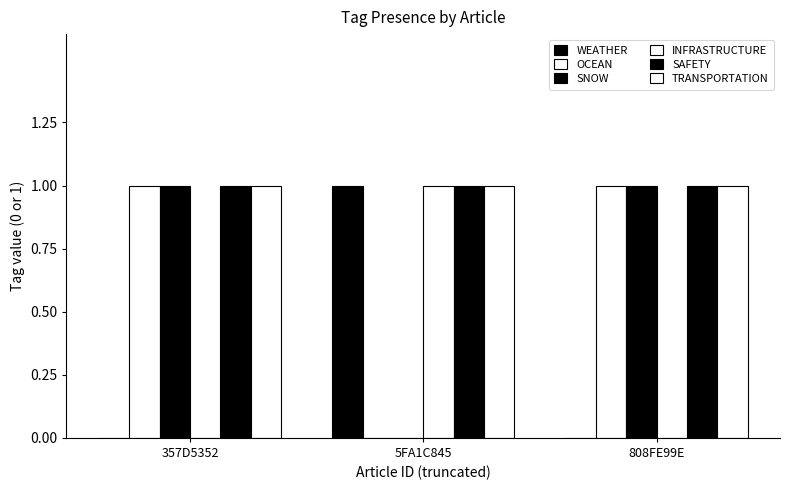

Where is OCEAN nearest to the value 0?

5FA1C845